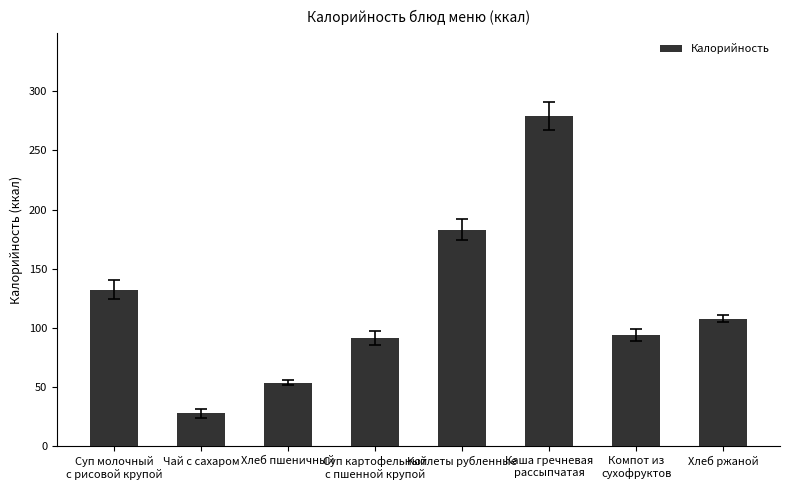

The value at Компот из
сухофруктов is 94.2. True or false?

True